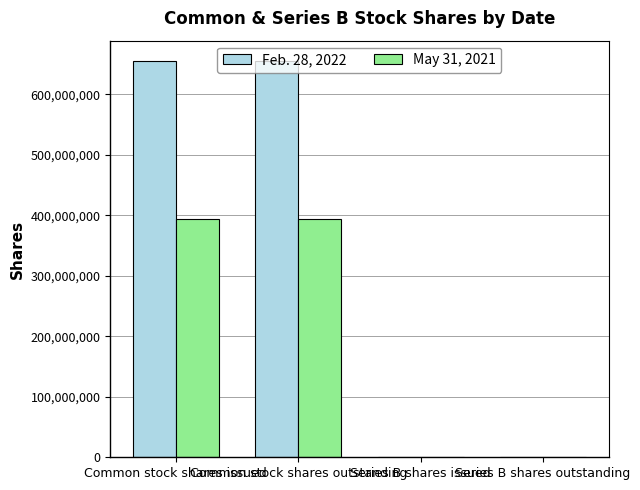

What is the sum of all May 31, 2021 values?

789165326